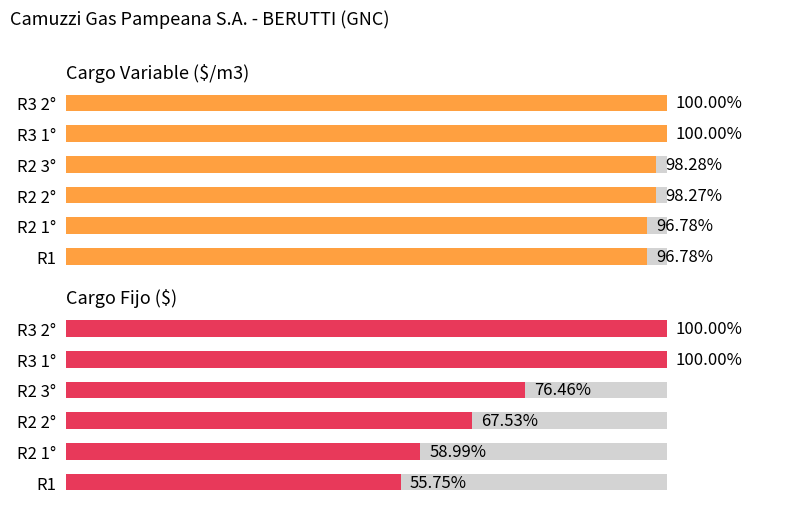

What is the sum of the Cargo Variable ($/m3) values at R1 and R2 2°?

195.0